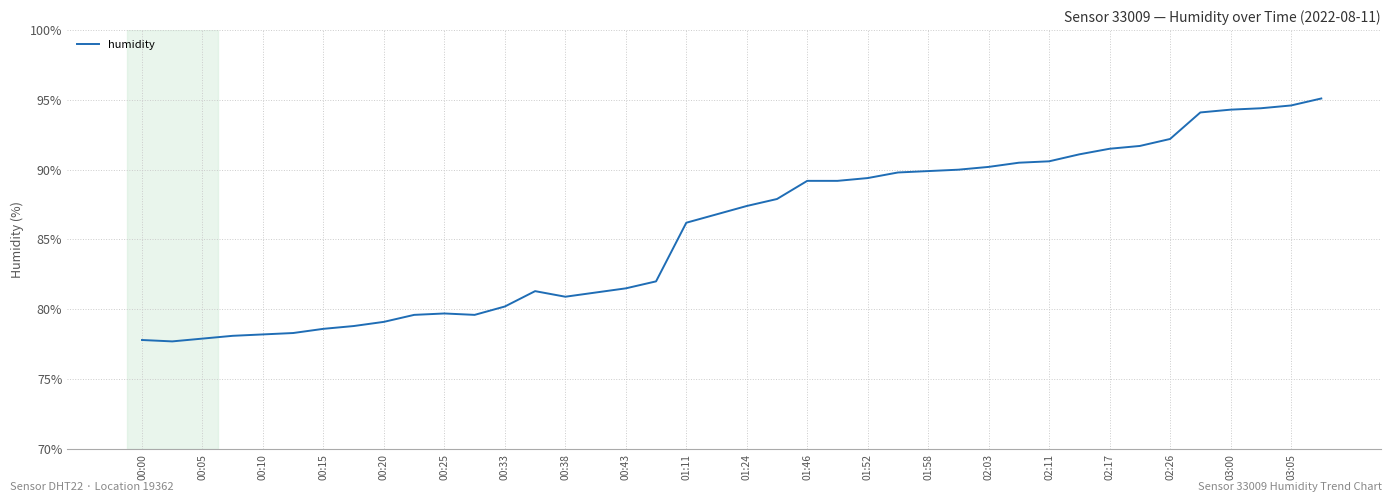

How many lines are shown in the chart?

1